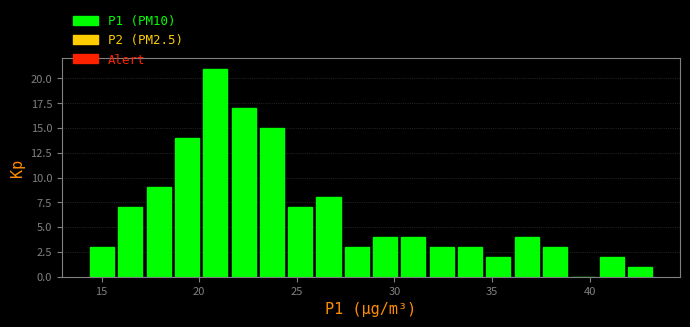

Around what value on the x-axis is the tallest bar? Give the approximate position of its centre, as read against the axis.

21.0